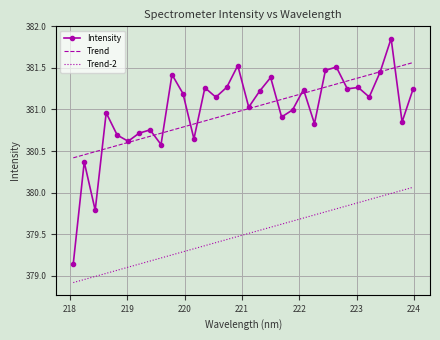

List the series in order of their peak value, highest first.

Intensity, Trend, Trend-2